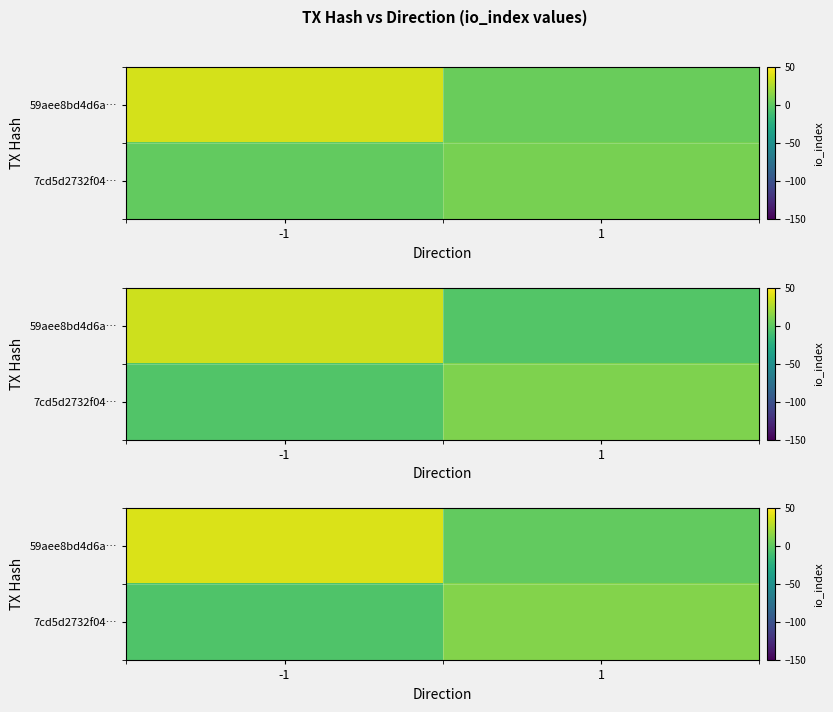

Which has a higher value, 1 or -1?

-1